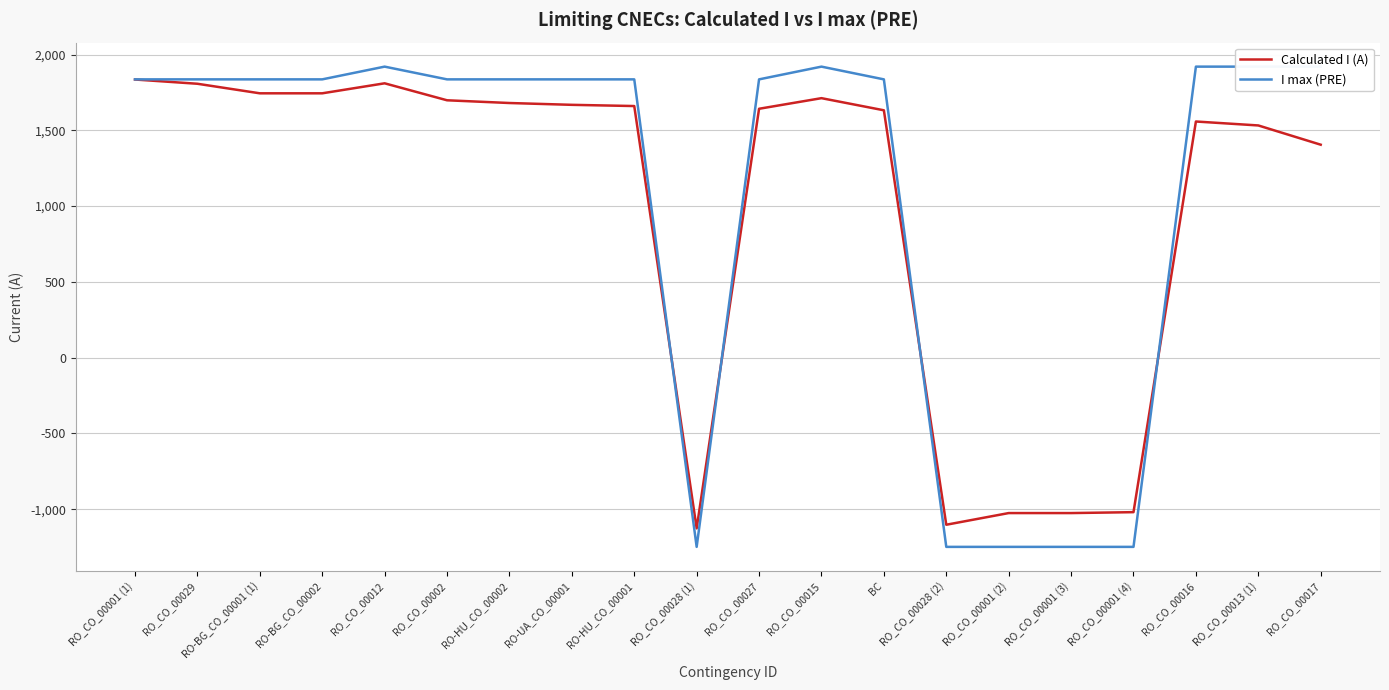

At which label does Calculated I (A) first exceed 1660?

RO_CO_00001 (1)